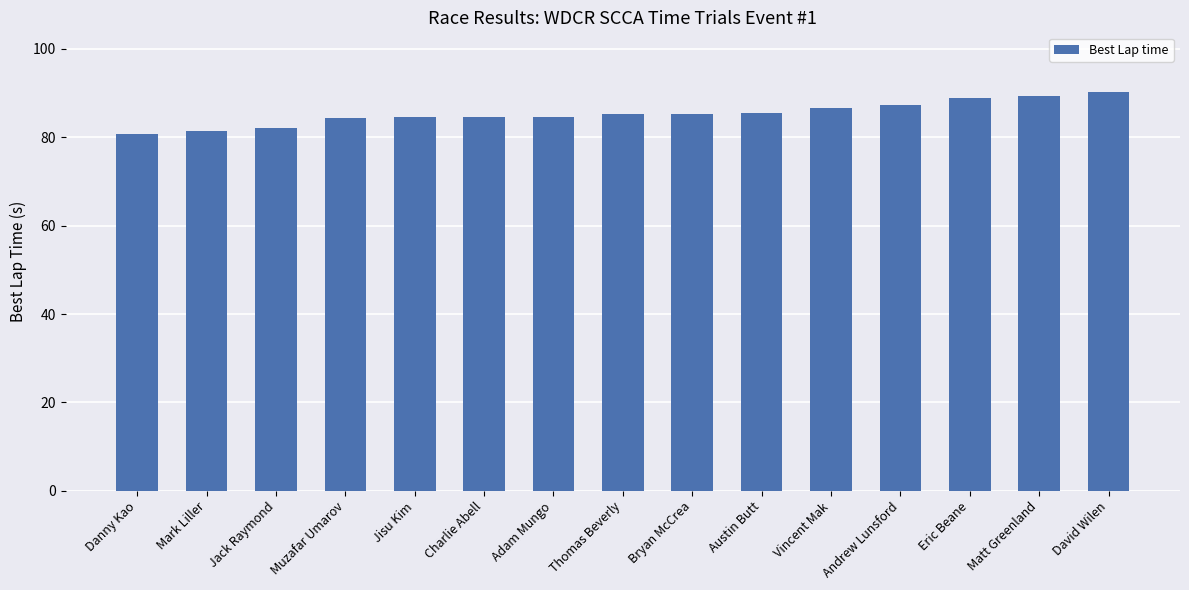

Does the chart contain stacked bars?

No